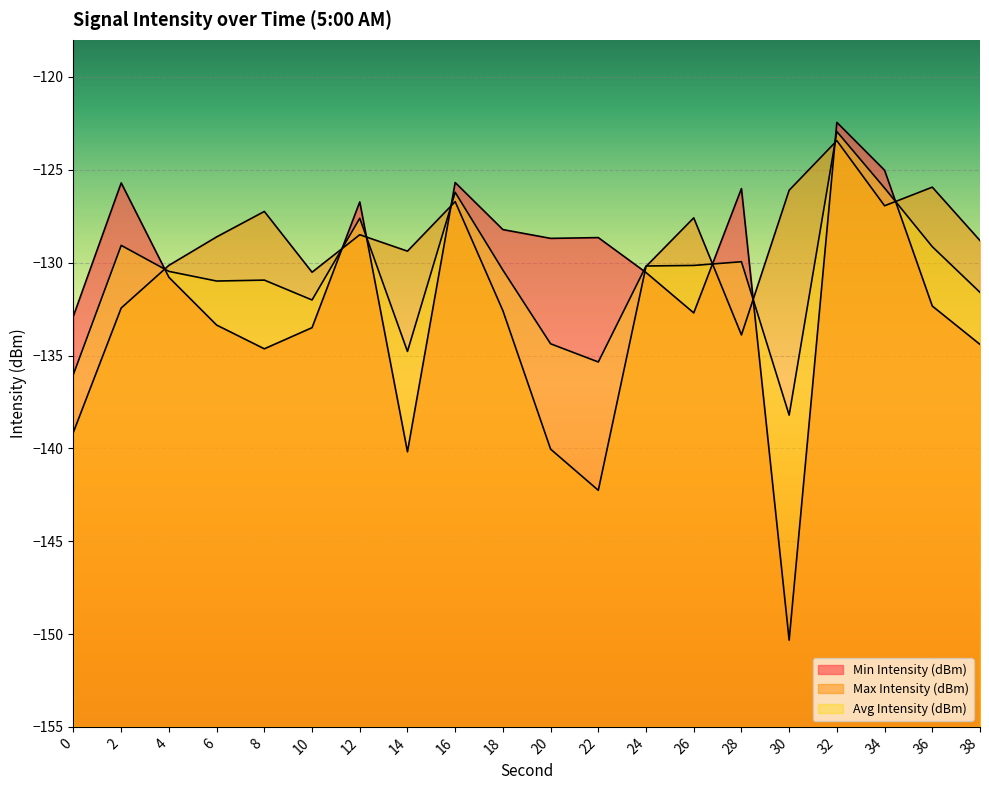

Read the Avg Intensity (dBm) value at 24.

-130.2